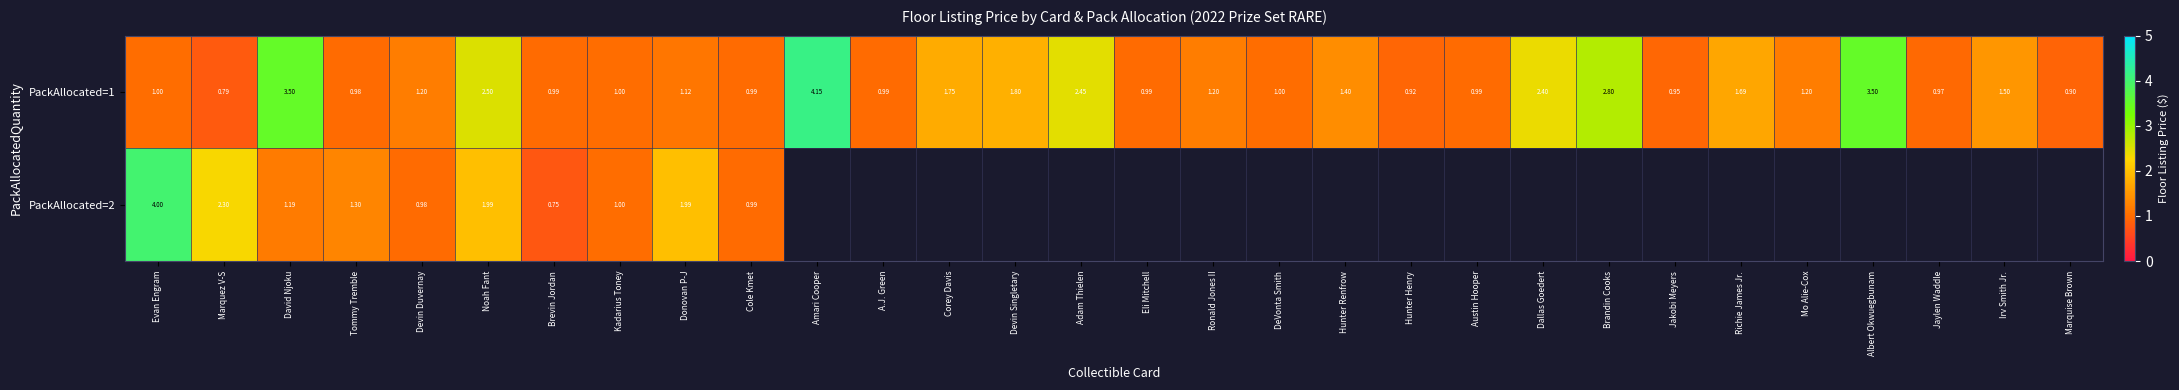

Which category has the highest value in the PackAllocated=1 series?

Amari Cooper